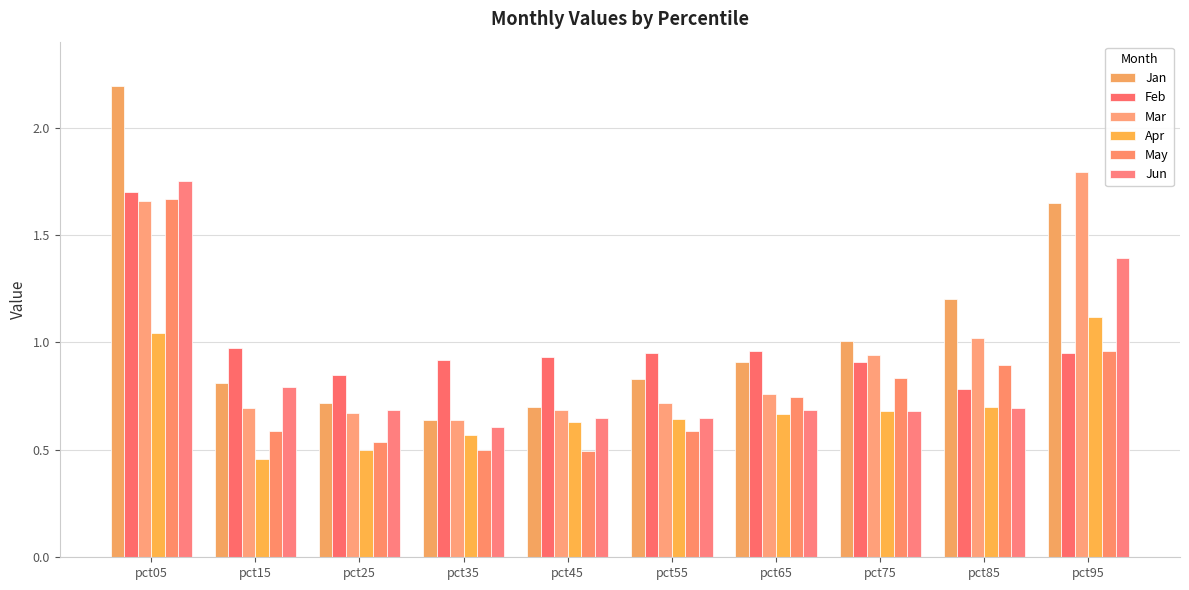

Which series changed the most between pct65 and pct75?

Mar